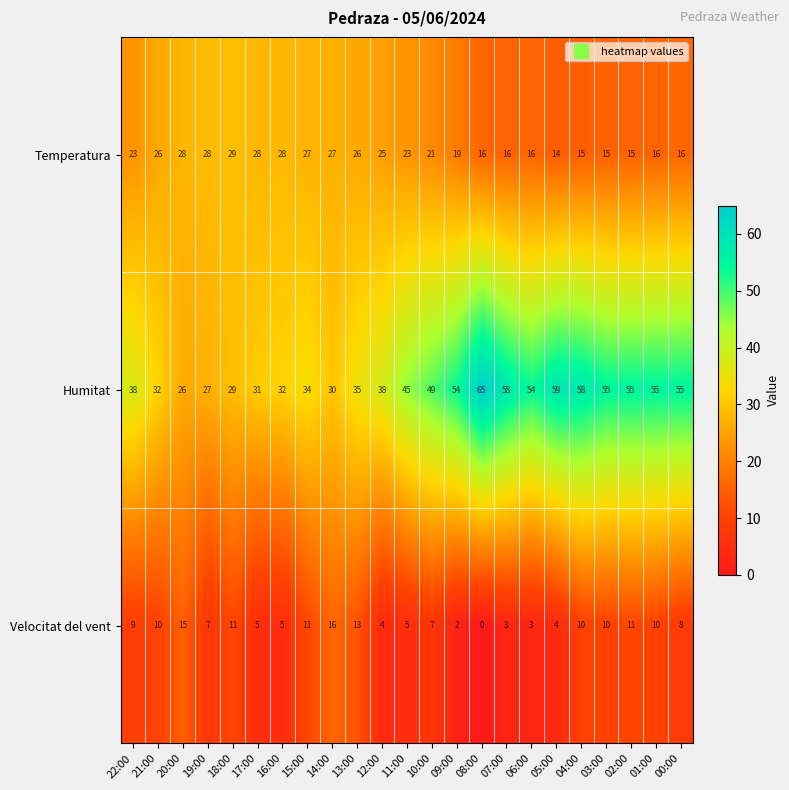

How many distinct data groups are displayed?

3